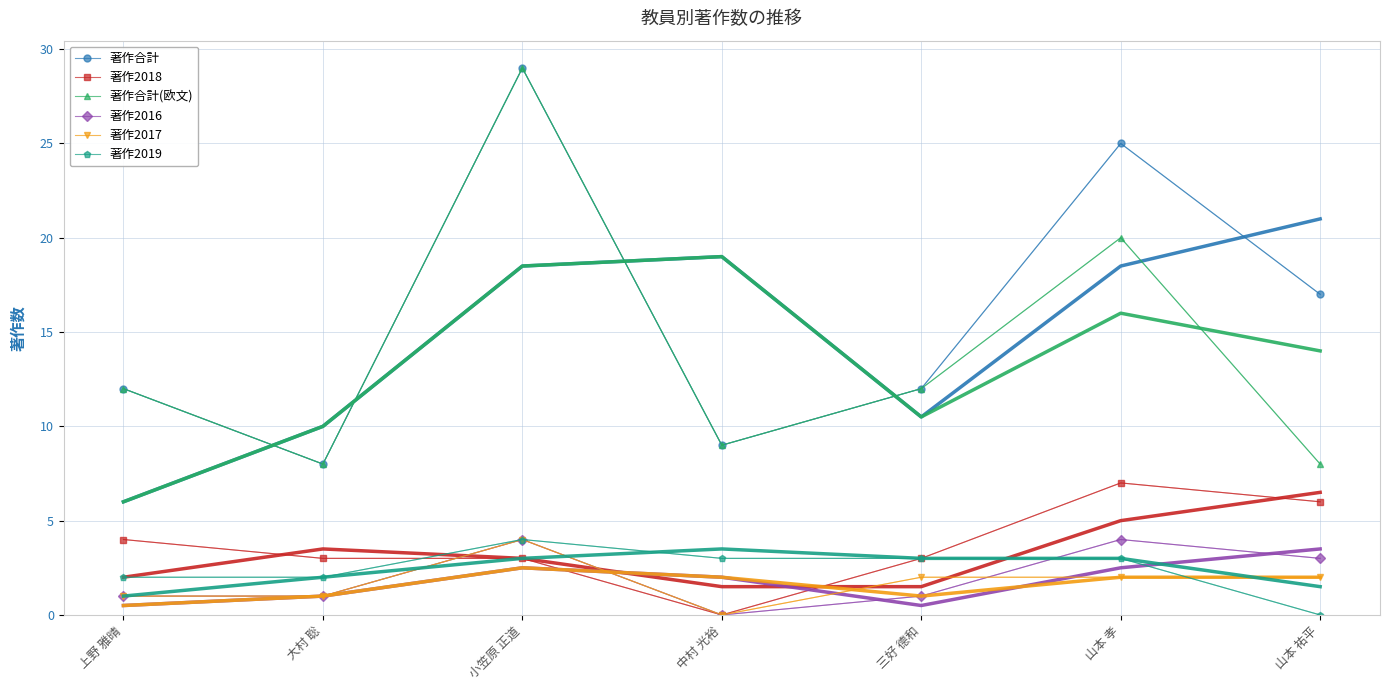

Where is the first local minimum for 著作合計(欧文)?

大村 聡